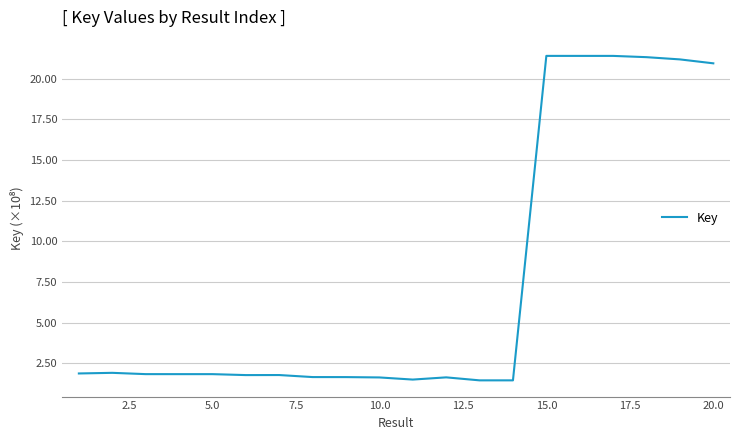

Does the chart have visible grid lines?

Yes